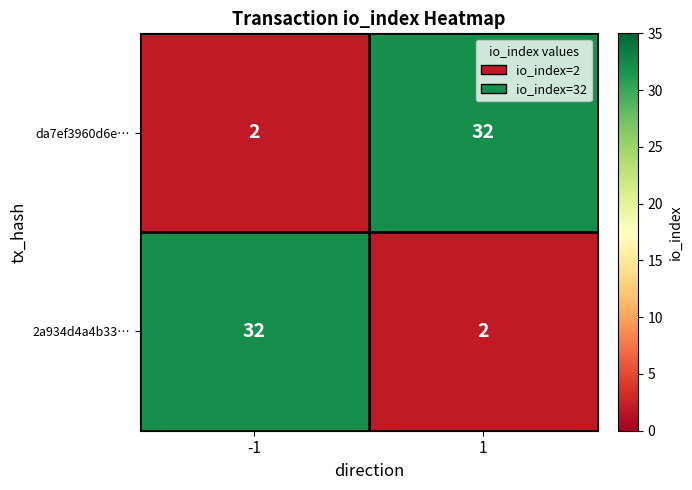

How many categories are shown in the chart?

2